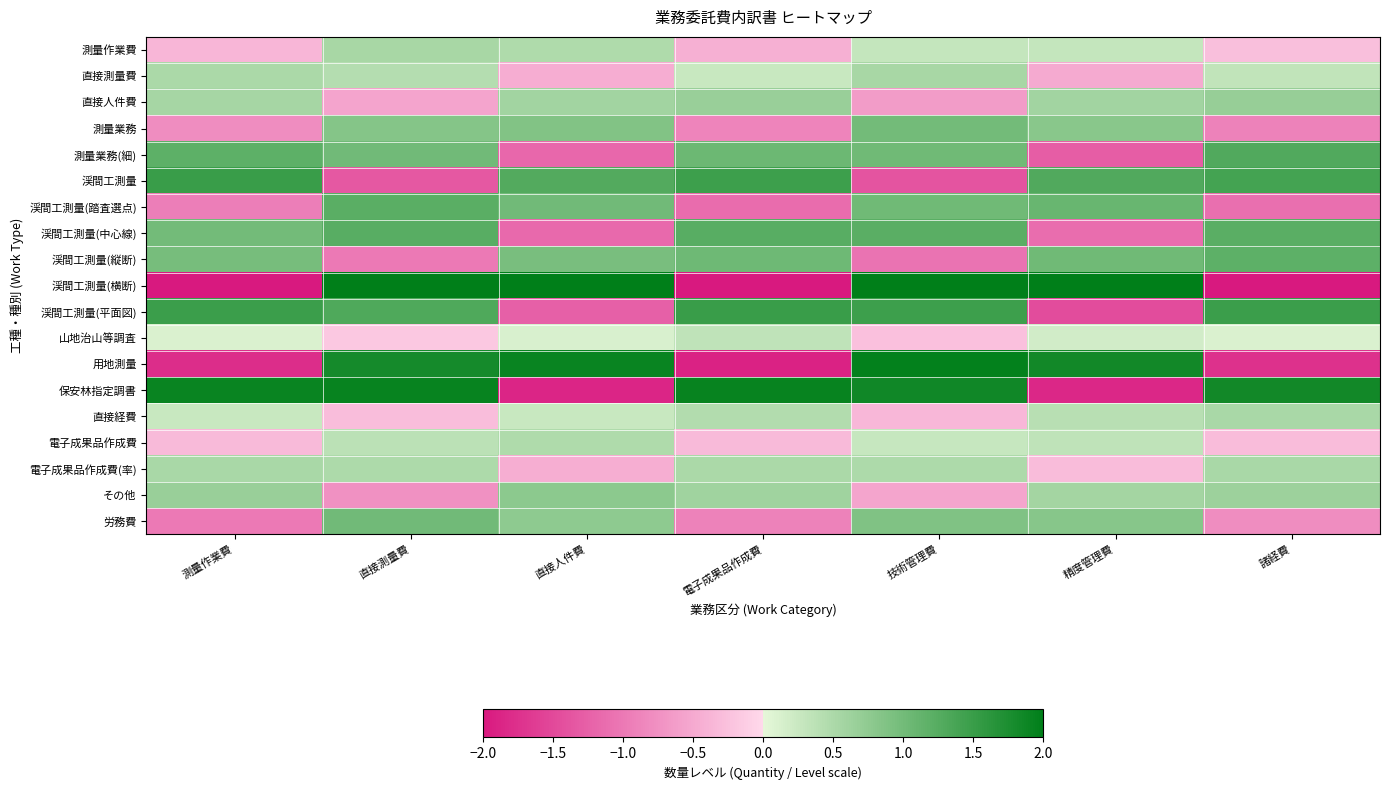

Reading left to right, extract all data points from this chart.

測量作業費: 測量作業費=-0.4	直接測量費=0.5	直接人件費=0.5	電子成果品作成費=-0.4	技術管理費=0.3	精度管理費=0.3	諸経費=-0.3
直接測量費: 測量作業費=0.5	直接測量費=0.4	直接人件費=-0.5	電子成果品作成費=0.3	技術管理費=0.5	精度管理費=-0.5	諸経費=0.3
直接人件費: 測量作業費=0.6	直接測量費=-0.6	直接人件費=0.6	電子成果品作成費=0.7	技術管理費=-0.6	精度管理費=0.6	諸経費=0.7
測量業務: 測量作業費=-0.8	直接測量費=0.8	直接人件費=0.9	電子成果品作成費=-0.9	技術管理費=1.0	精度管理費=0.8	諸経費=-0.9
測量業務(細): 測量作業費=1.2	直接測量費=1.0	直接人件費=-1.2	電子成果品作成費=1.1	技術管理費=1.0	精度管理費=-1.3	諸経費=1.3
渓間工測量: 測量作業費=1.5	直接測量費=-1.3	直接人件費=1.3	電子成果品作成費=1.5	技術管理費=-1.4	精度管理費=1.3	諸経費=1.4
渓間工測量(踏査選点): 測量作業費=-0.9	直接測量費=1.2	直接人件費=1.0	電子成果品作成費=-1.1	技術管理費=1.0	精度管理費=1.1	諸経費=-1.1
渓間工測量(中心線): 測量作業費=1.0	直接測量費=1.2	直接人件費=-1.2	電子成果品作成費=1.2	技術管理費=1.2	精度管理費=-1.1	諸経費=1.2
渓間工測量(縦断): 測量作業費=1.0	直接測量費=-1.0	直接人件費=1.0	電子成果品作成費=1.0	技術管理費=-1.1	精度管理費=1.0	諸経費=1.2
渓間工測量(横断): 測量作業費=-2.0	直接測量費=2.0	直接人件費=2.0	電子成果品作成費=-2.0	技術管理費=2.0	精度管理費=2.0	諸経費=-2.0
渓間工測量(平面図): 測量作業費=1.5	直接測量費=1.3	直接人件費=-1.3	電子成果品作成費=1.5	技術管理費=1.5	精度管理費=-1.5	諸経費=1.5
山地治山等調査: 測量作業費=0.1	直接測量費=-0.2	直接人件費=0.1	電子成果品作成費=0.3	技術管理費=-0.3	精度管理費=0.2	諸経費=0.1
用地測量: 測量作業費=-1.8	直接測量費=1.8	直接人件費=1.9	電子成果品作成費=-1.9	技術管理費=2.0	精度管理費=1.8	諸経費=-1.7
保安林指定調書: 測量作業費=1.9	直接測量費=1.9	直接人件費=-1.9	電子成果品作成費=1.9	技術管理費=1.8	精度管理費=-1.9	諸経費=1.8
直接経費: 測量作業費=0.3	直接測量費=-0.3	直接人件費=0.3	電子成果品作成費=0.4	技術管理費=-0.3	精度管理費=0.4	諸経費=0.5
電子成果品作成費: 測量作業費=-0.3	直接測量費=0.4	直接人件費=0.5	電子成果品作成費=-0.3	技術管理費=0.3	精度管理費=0.3	諸経費=-0.3
電子成果品作成費(率): 測量作業費=0.5	直接測量費=0.5	直接人件費=-0.4	電子成果品作成費=0.5	技術管理費=0.5	精度管理費=-0.3	諸経費=0.5
その他: 測量作業費=0.7	直接測量費=-0.7	直接人件費=0.8	電子成果品作成費=0.6	技術管理費=-0.5	精度管理費=0.6	諸経費=0.6
労務費: 測量作業費=-1.0	直接測量費=1.0	直接人件費=0.8	電子成果品作成費=-0.9	技術管理費=0.9	精度管理費=0.8	諸経費=-0.8